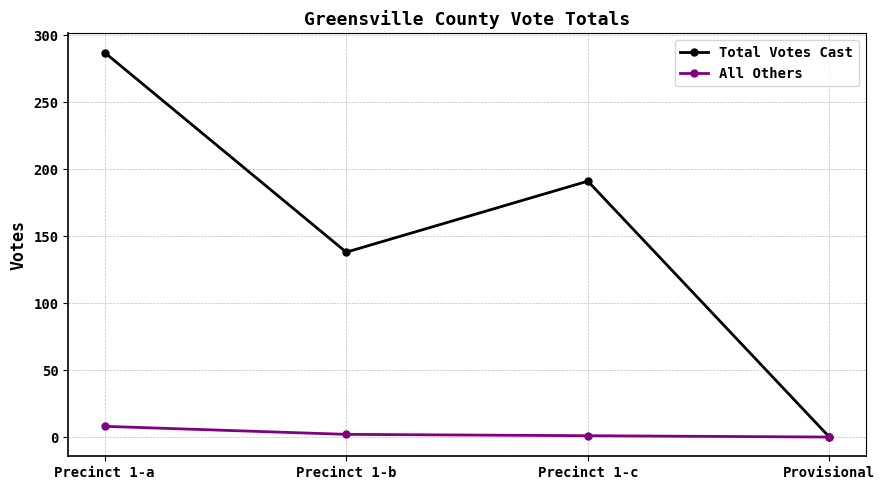

What is the total value across all series at Precinct 1-a?

295